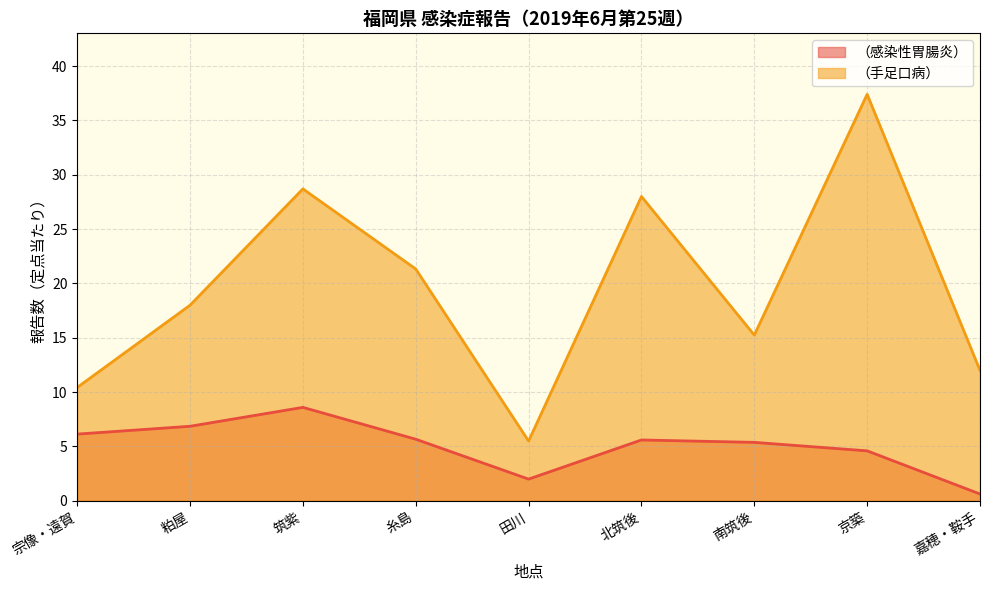

What is the label of the 1st point from the right?

嘉穂・鞍手